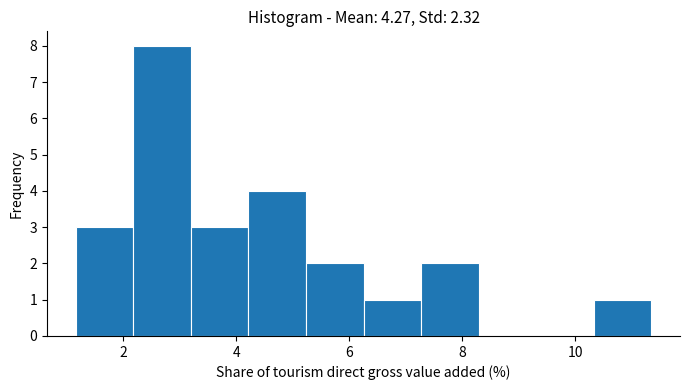

What is the height of the bar covering 10.4 to 11.4 on the x-axis? Neither the bar edges nor the heights are printed on the chart, so give them approximately, as read against the axes.

1